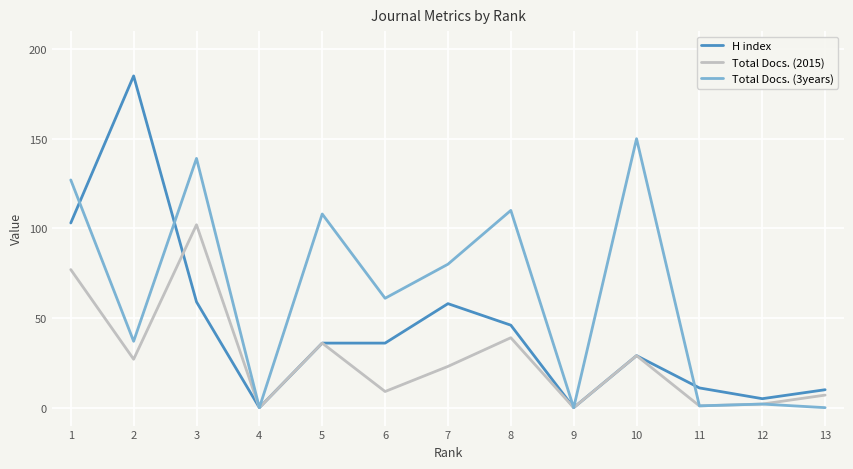

Is it true that H index equals 36 at 6?

True